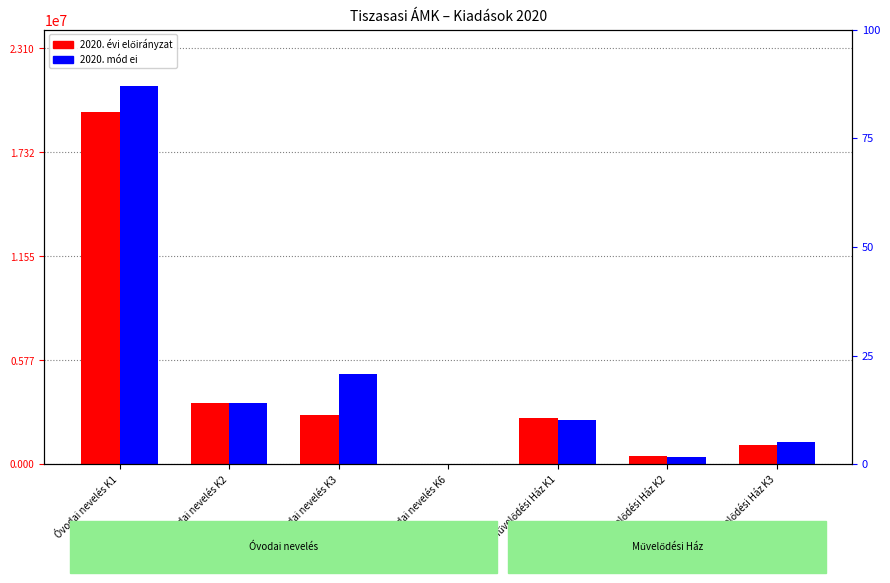

Rank the categories by 2020. mód ei value from highest to lowest.

Óvodai nevelés K1, Óvodai nevelés K3, Óvodai nevelés K2, Művelődési Ház K1, Művelődési Ház K3, Művelődési Ház K2, Óvodai nevelés K6